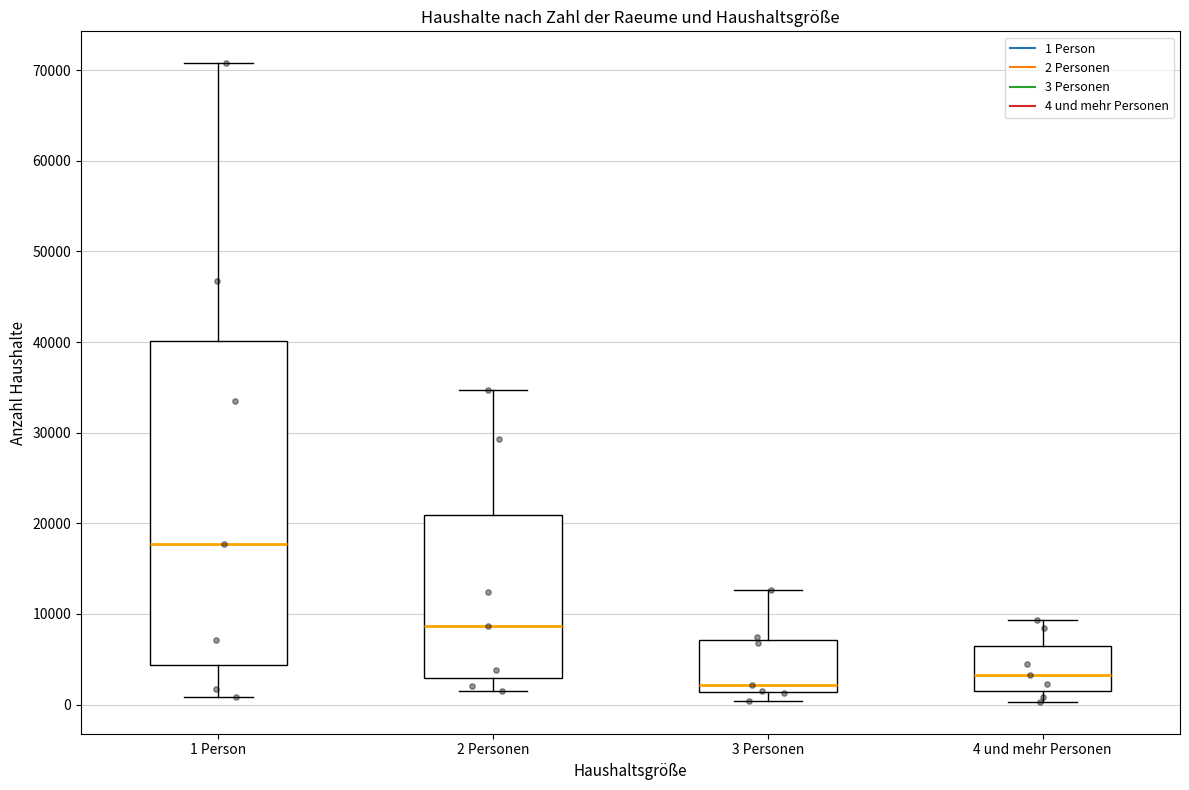

Where is the lower edge of the box for 2 Personen on the y-axis? The values are not printed on the chart, so give them approximately, as read against the axis.

3000